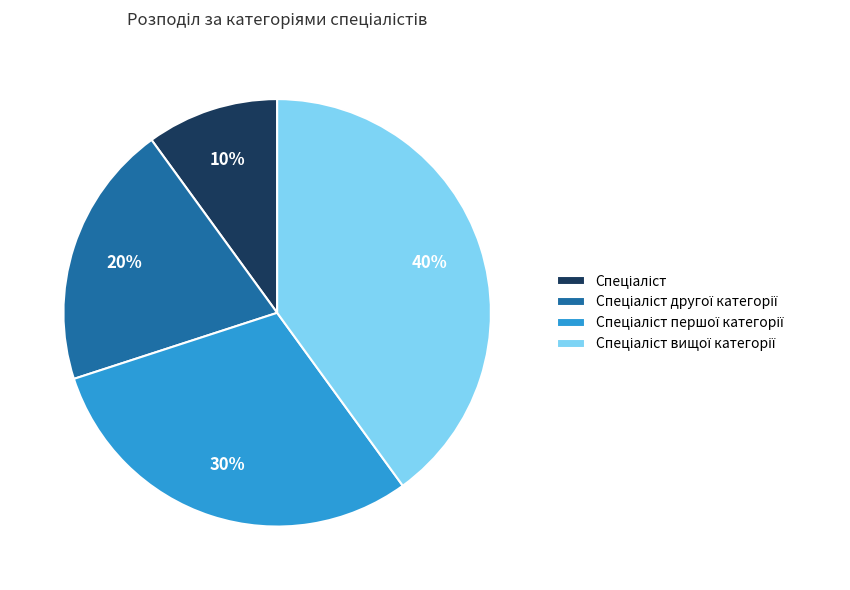

How many segments does this pie chart have?

4